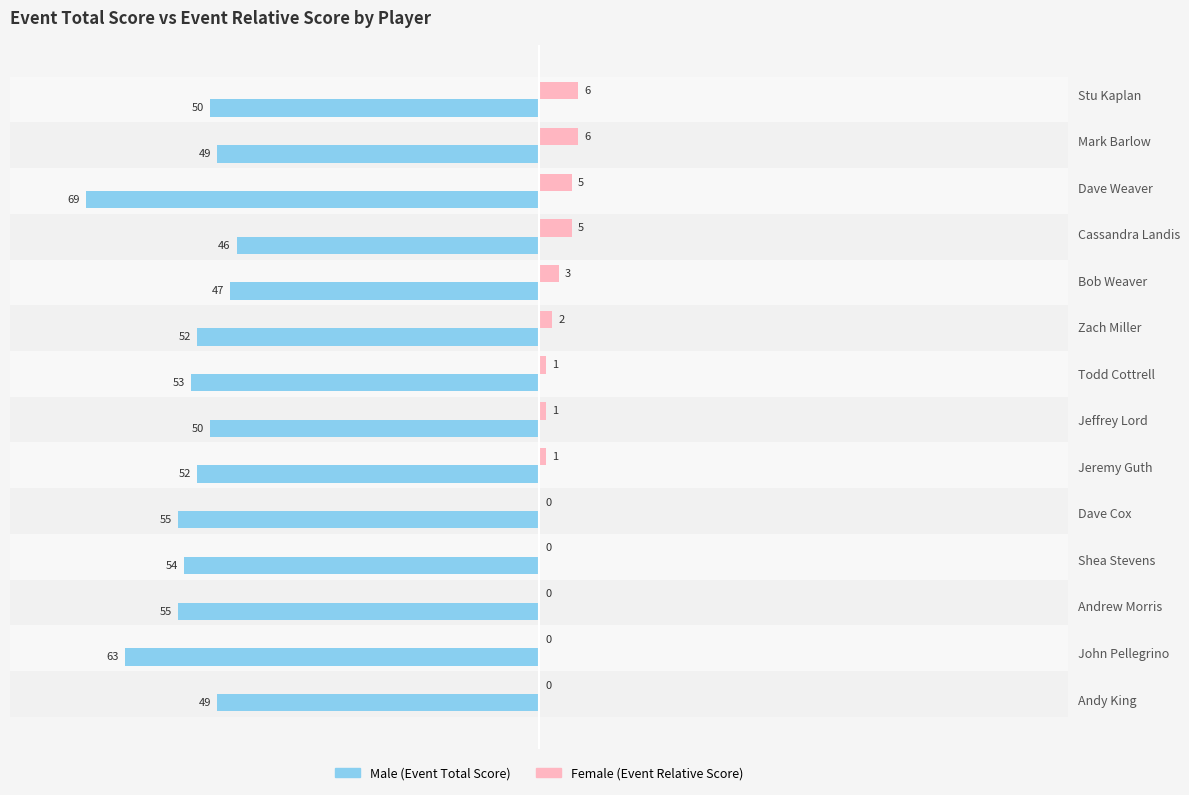

How many bars are there in each group?

2